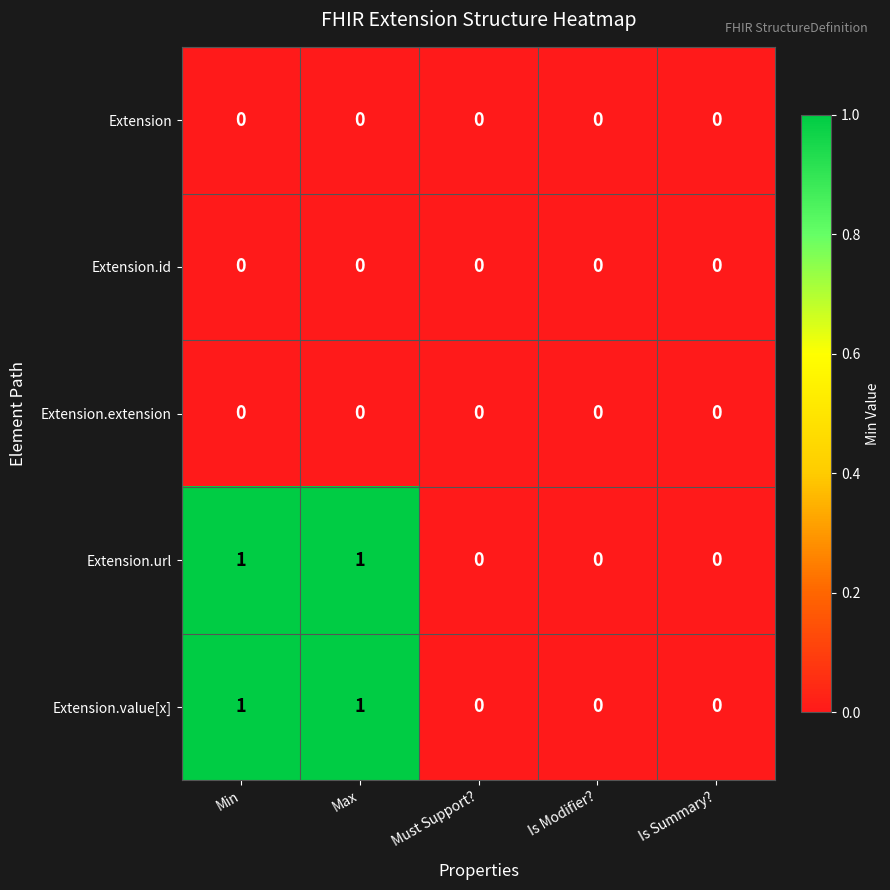

The value of Extension at Must Support? is 0. True or false?

True